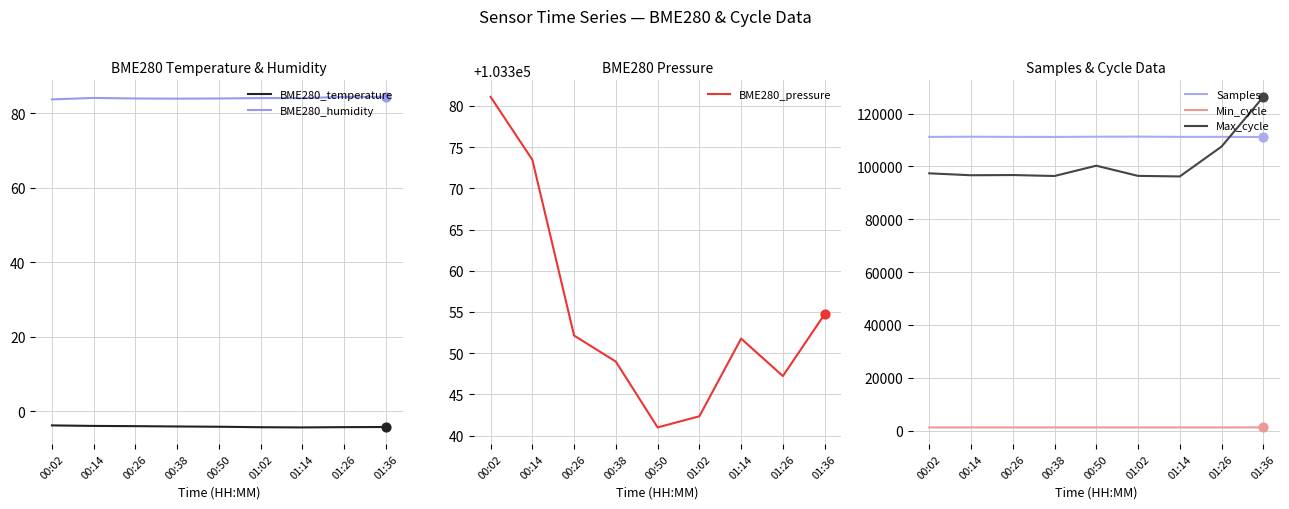

Which series has the largest Y range (max minus min)?

Max_cycle